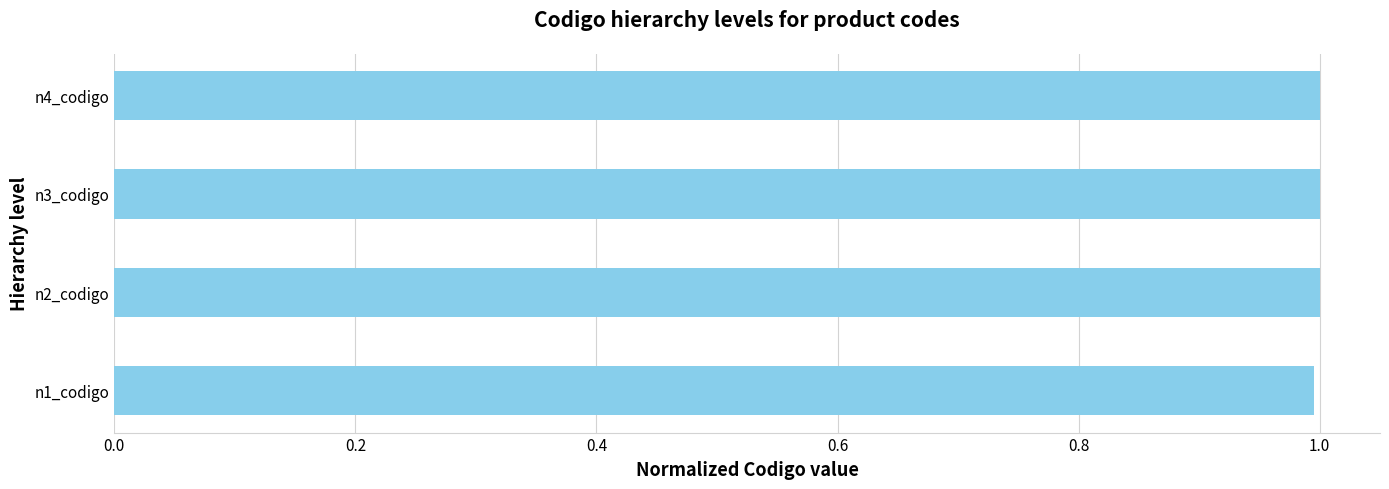

What is the ratio of the value at n2_codigo to the value at n4_codigo?

1.0